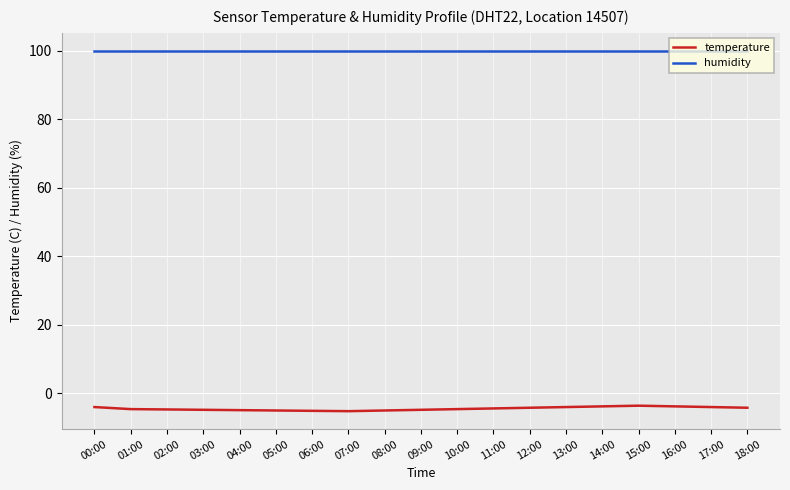

How many distinct data groups are displayed?

2